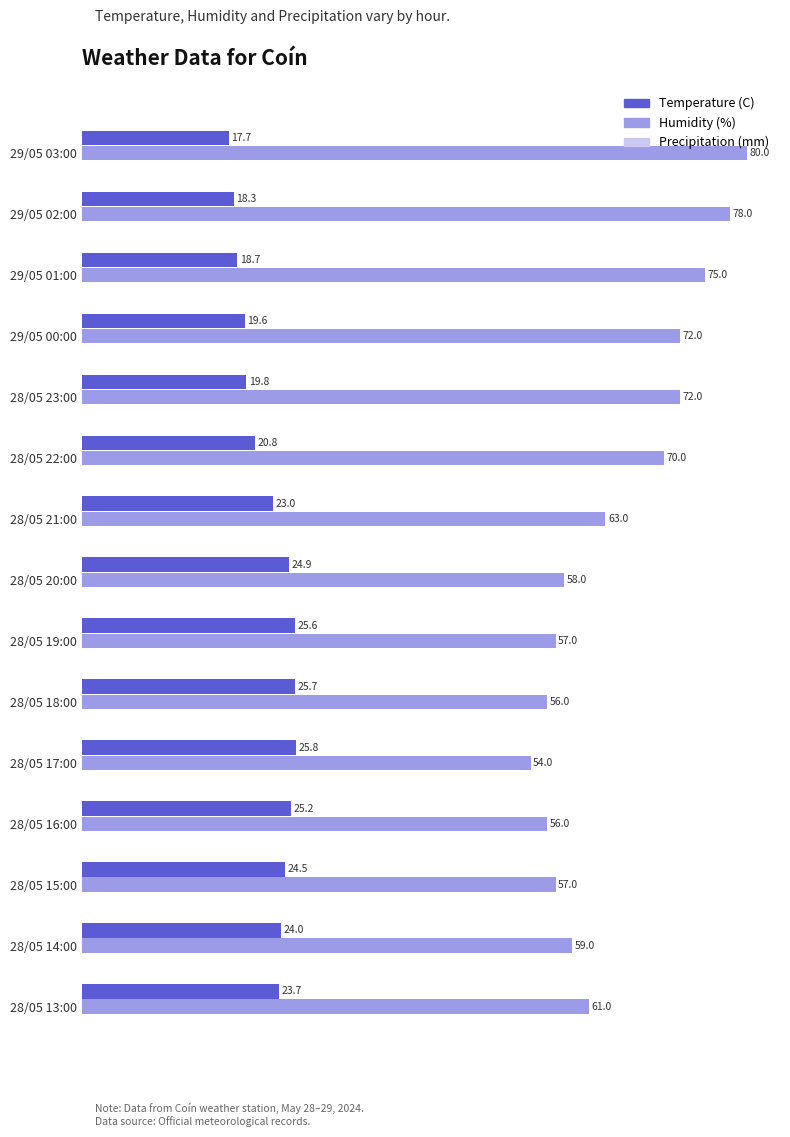

Which series has the largest total across all categories?

Humidity (%)